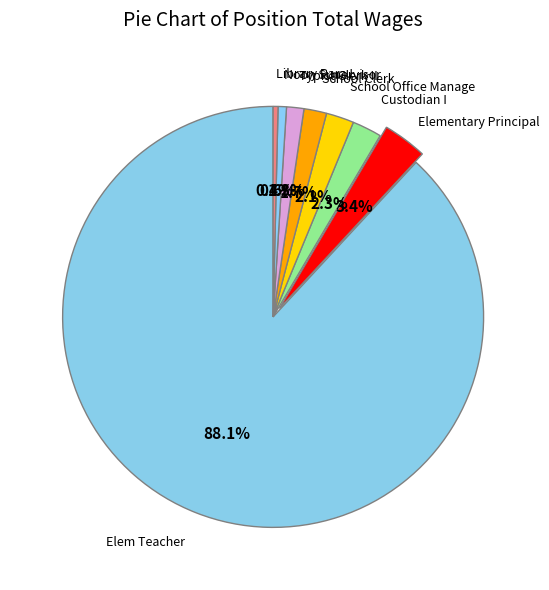

Between Library Para I and School Office Manage, which is larger?

School Office Manage